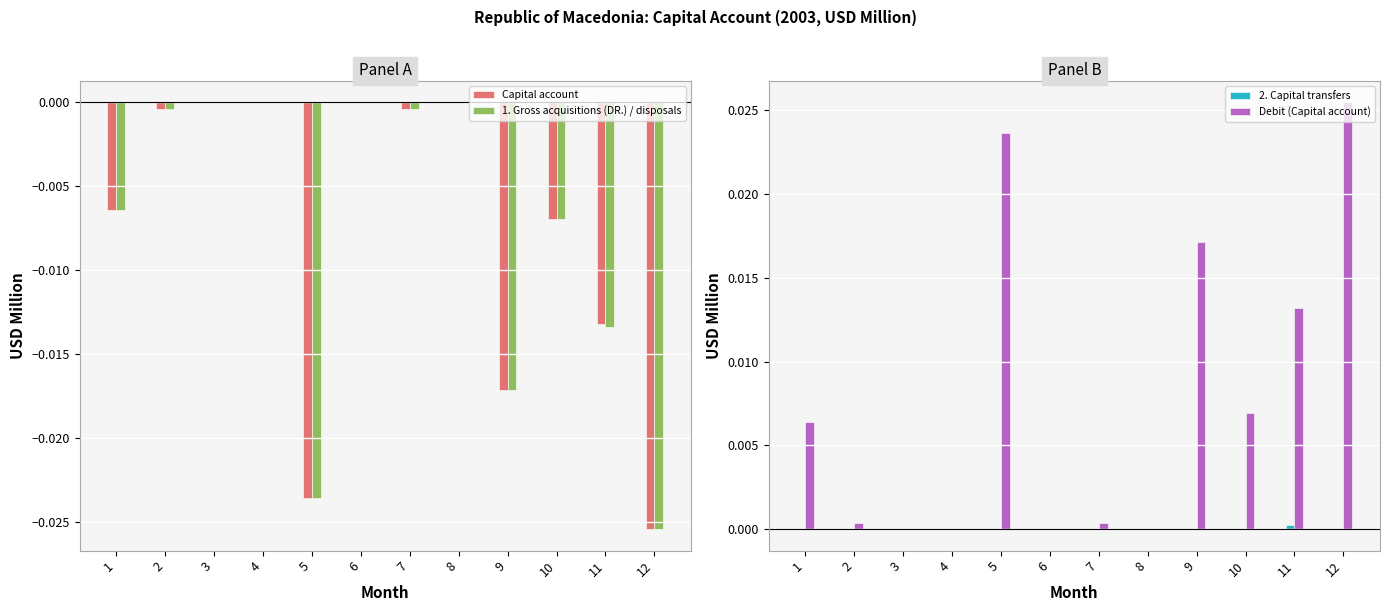

Is the value of 1. Gross acquisitions (DR.) / disposals at 11 greater than the value of Capital account at 11?

No